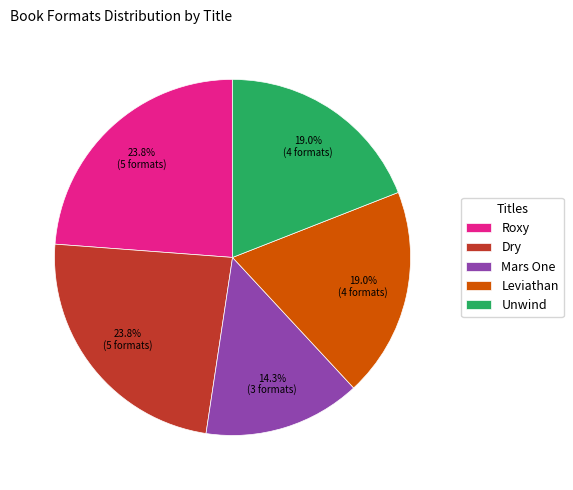

Does Unwind represent more than half of the total?

No